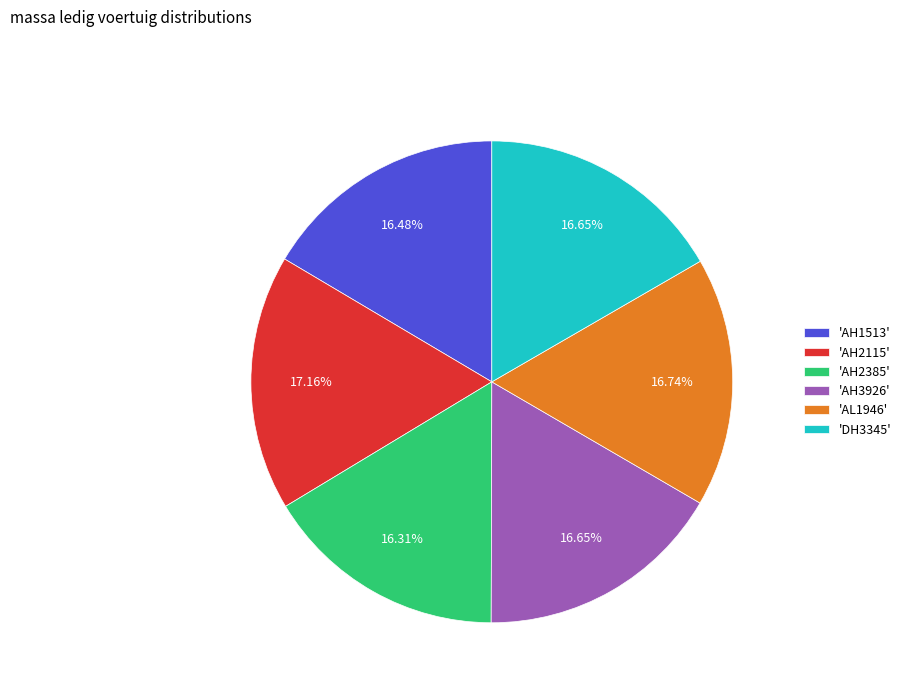

Is there any slice that represents more than half of the pie?

No